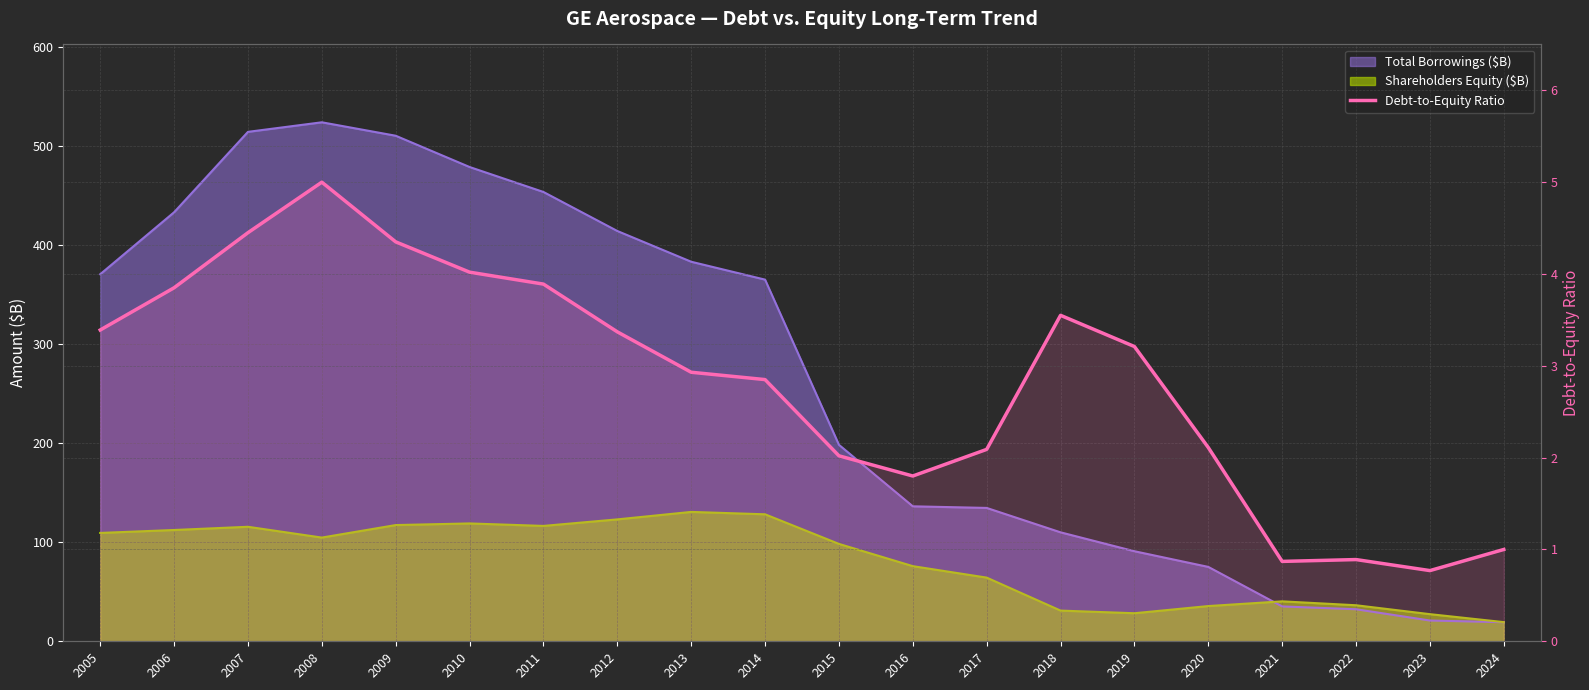

Reading left to right, list all the values displayed in this chart.

3.4	3.9	4.5	5.0	4.3	4.0	3.9	3.4	2.9	2.9	2.0	1.8	2.1	3.5	3.2	2.1	0.9	0.9	0.8	1.0